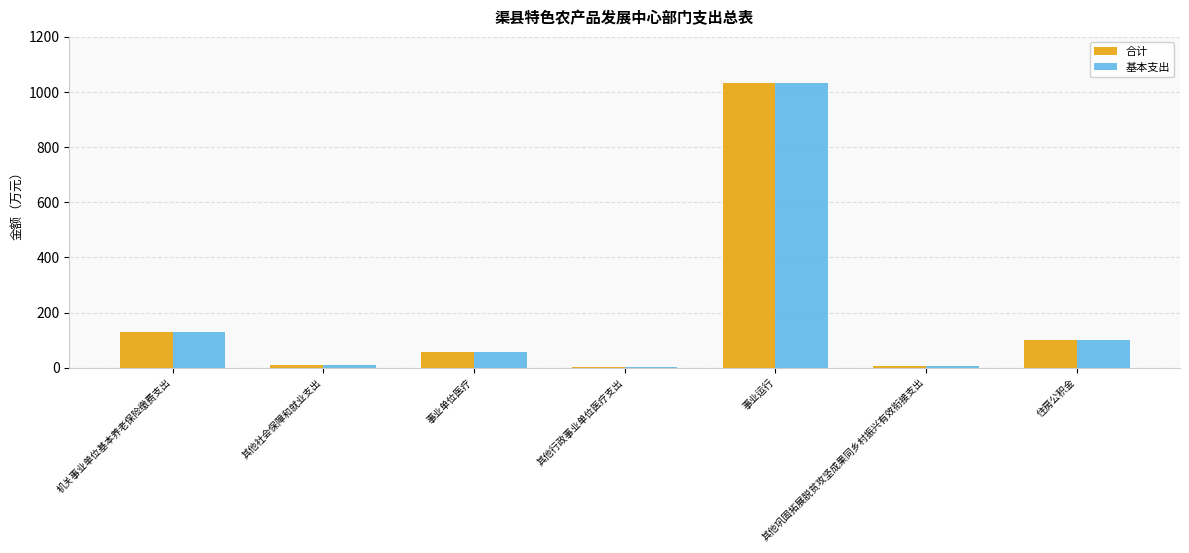

The value of 基本支出 at 住房公积金 is 100.4. True or false?

True